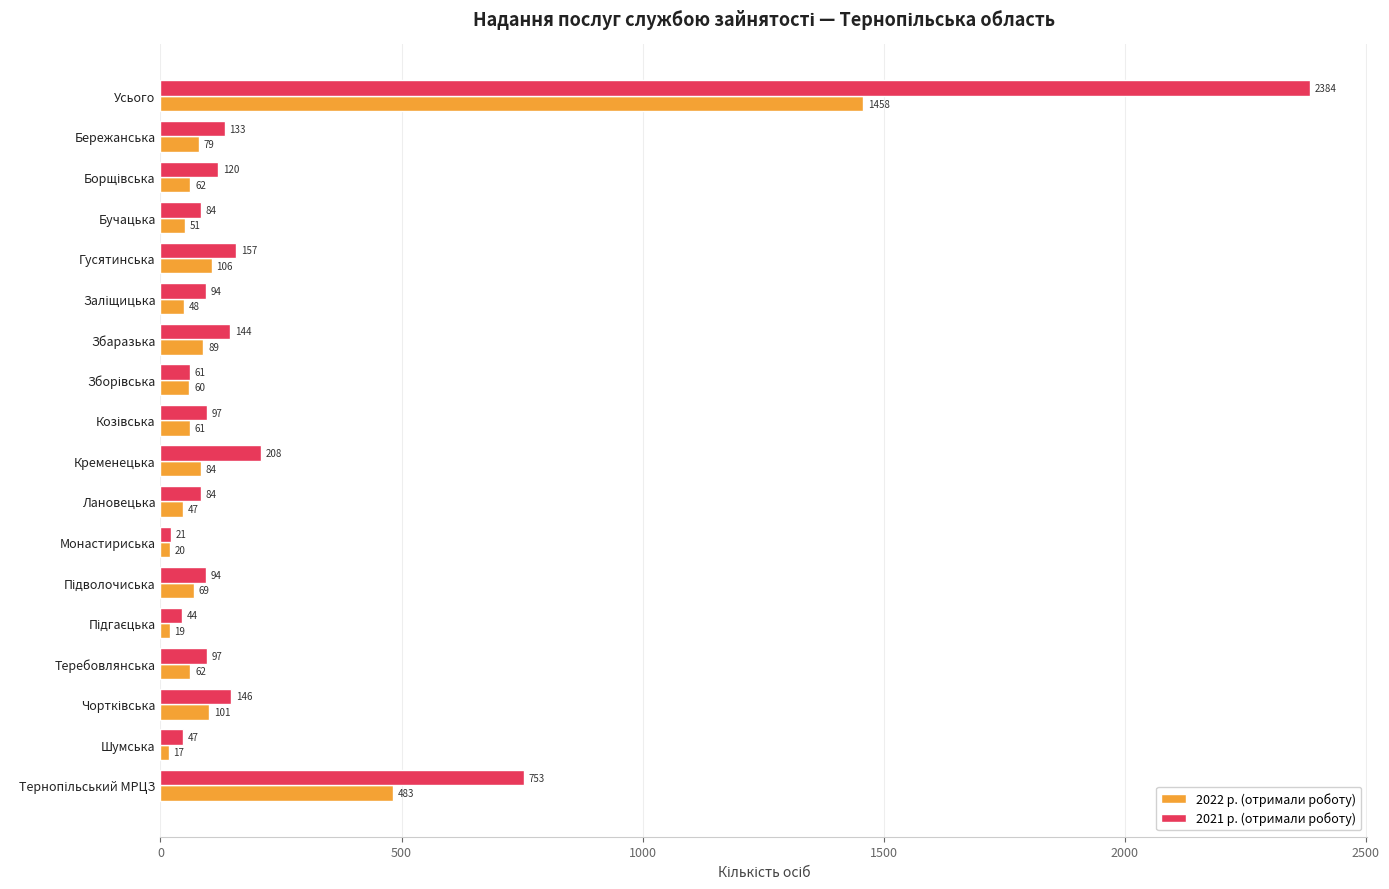

What is the greatest value displayed?

2384